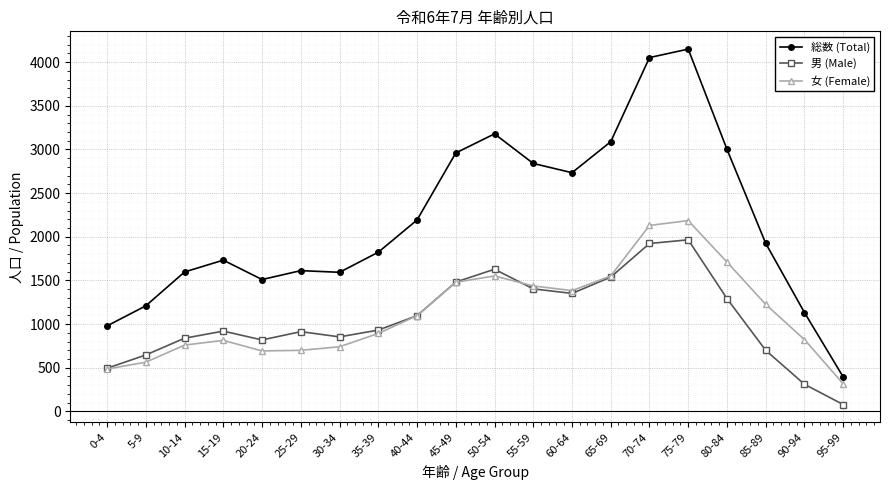

What is the difference between the 総数 (Total) values at 60-64 and 75-79?

1416